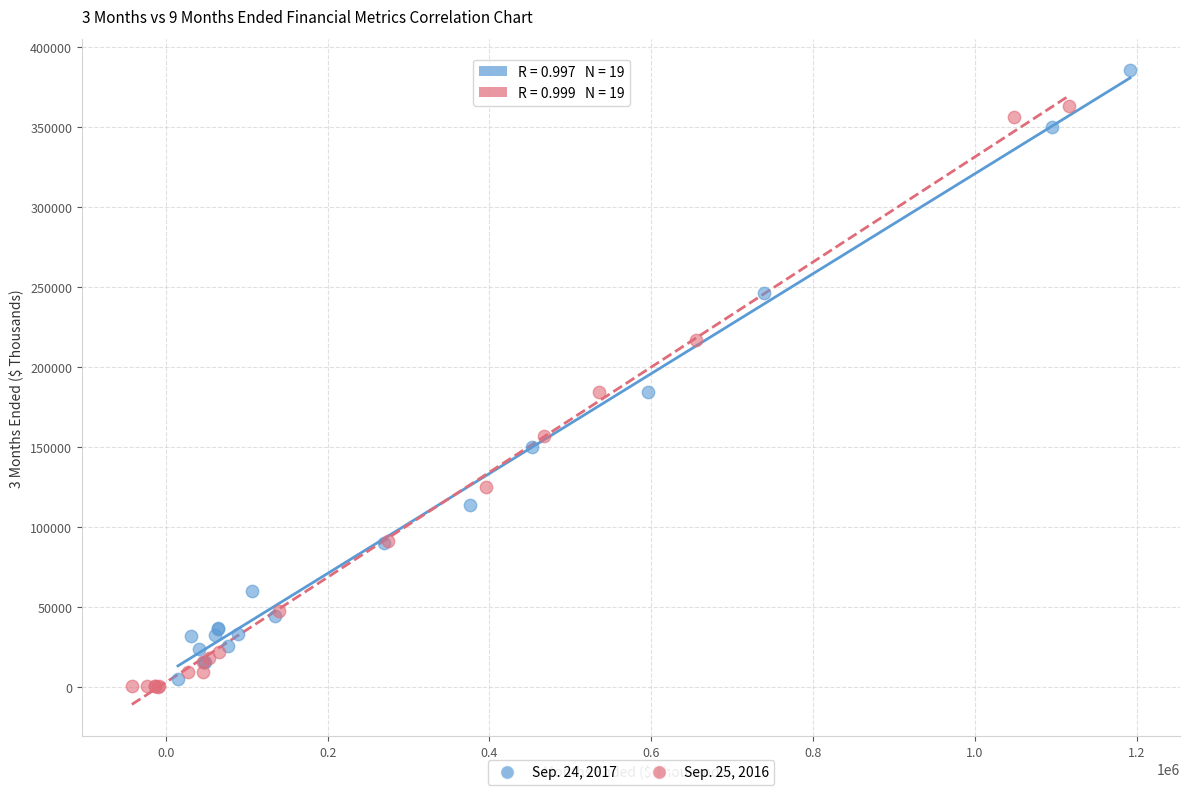

Which series reaches the maximum Y coordinate?

Sep. 24, 2017